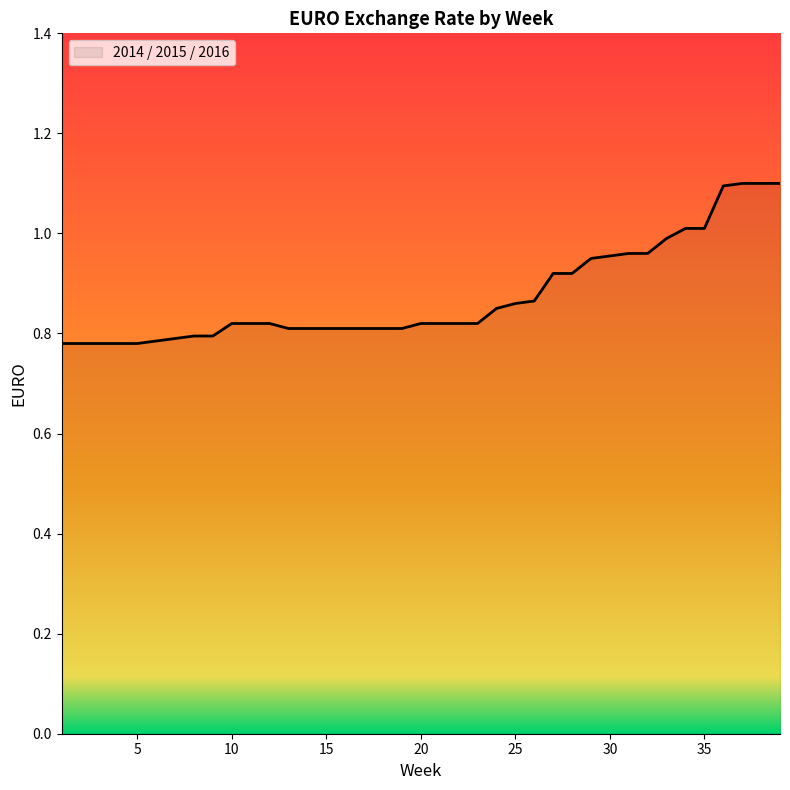

What is the difference between the maximum and minimum values?

0.3